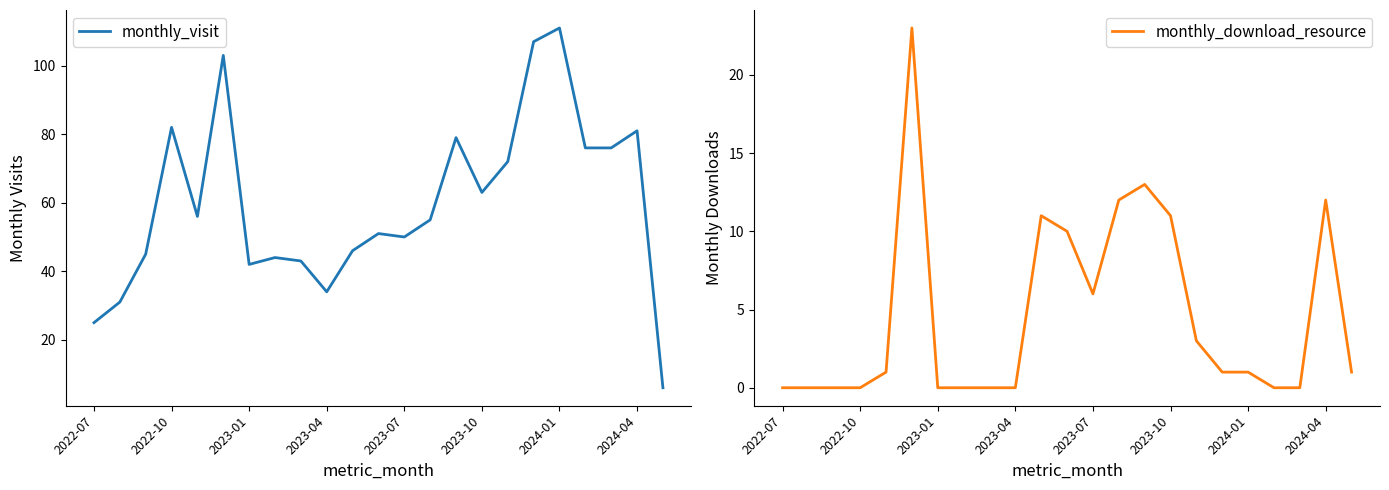

What is the sum of all monthly_visit values?

1378